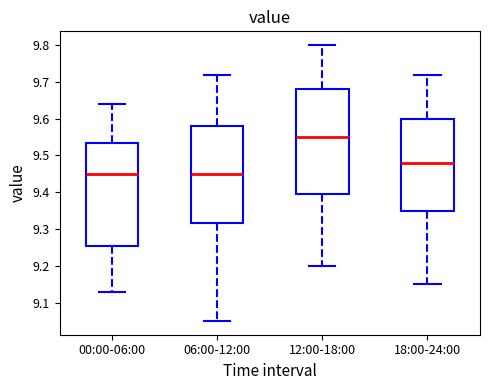

Reading left to right, transcribe this box plot: for each box, give where its median line is, the range the box spans, and where its two whiskers end, as read against the y-axis. The values are not printed on the chart, so give them approximately, as read against the axis.

00:00-06:00: median 9.45, box 9.26 to 9.53, whiskers 9.13 to 9.64
06:00-12:00: median 9.45, box 9.32 to 9.58, whiskers 9.05 to 9.72
12:00-18:00: median 9.55, box 9.40 to 9.68, whiskers 9.20 to 9.80
18:00-24:00: median 9.48, box 9.35 to 9.60, whiskers 9.15 to 9.72